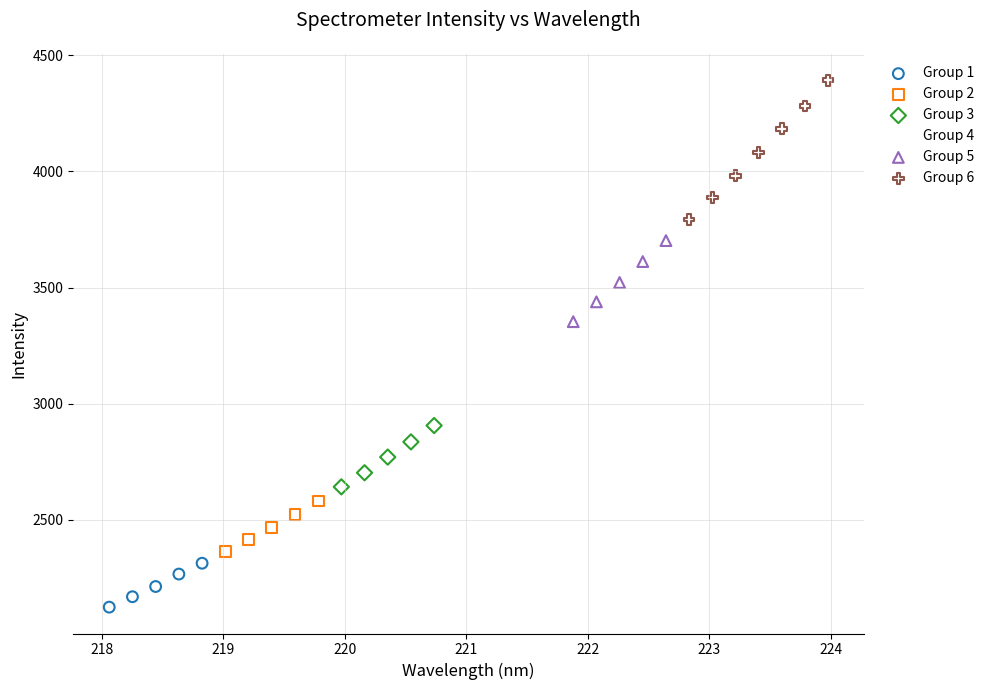

Which series contains the lowest Y value?

Group 1